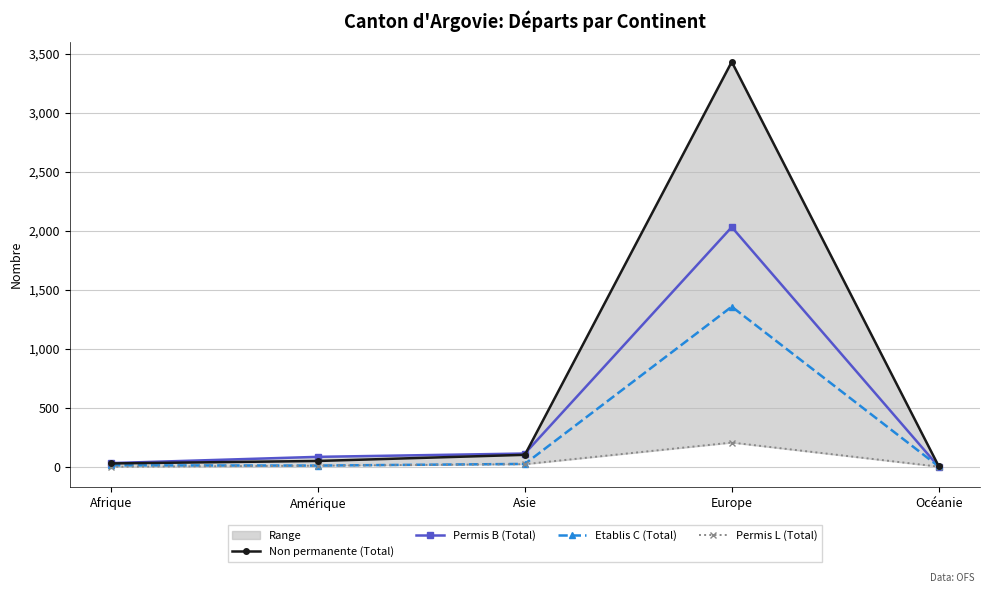

How many data points in Etablis C (Total) are less than 13?

2